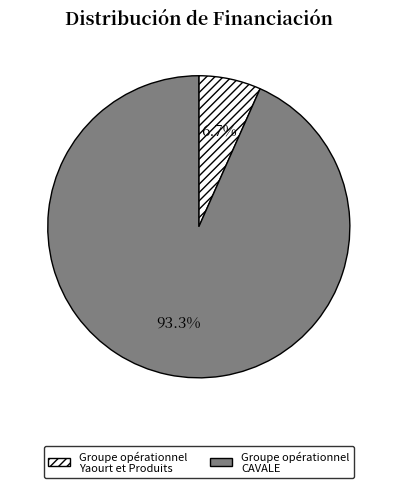

The Groupe opérationnel CAVALE slice represents 88% of the pie. True or false?

False